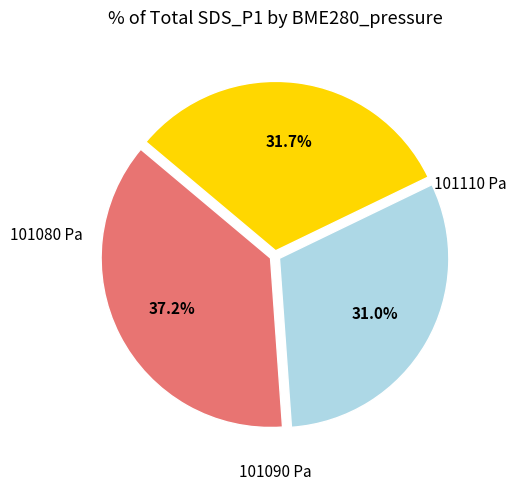

Is there a majority slice in this chart?

No